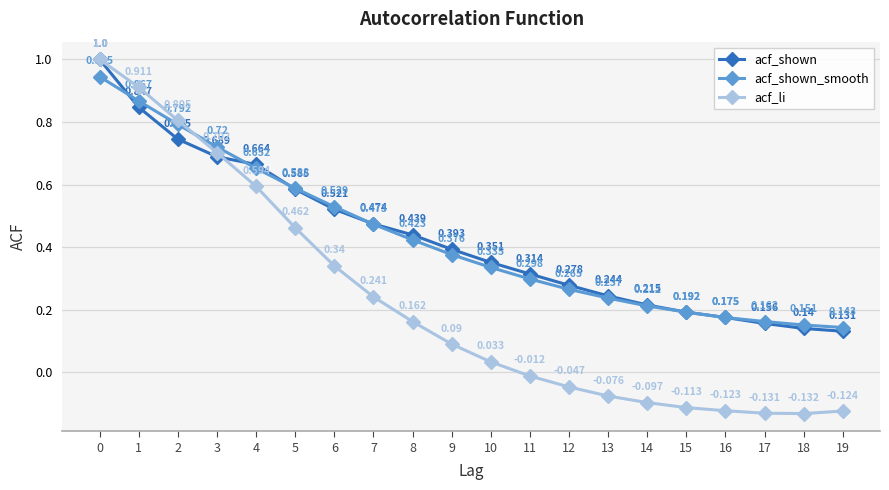

True or false: acf_li has a value of 0.6 at 5.

False